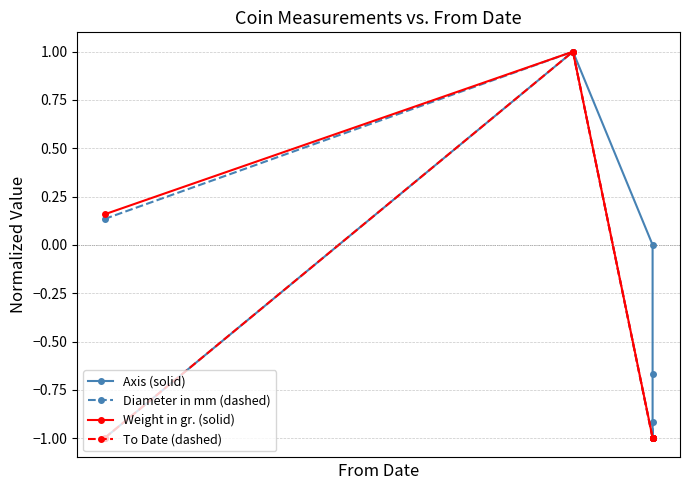

How many lines are shown in the chart?

4